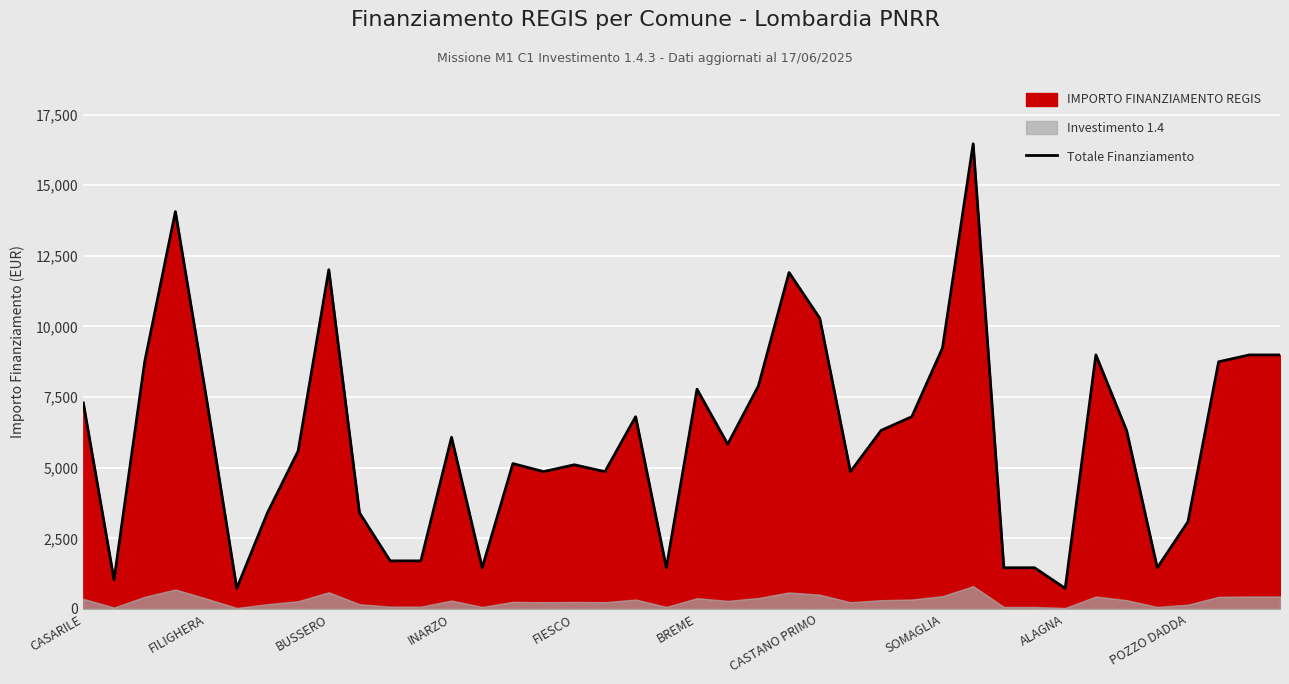

What is the lowest value of the Totale Finanziamento series?

729